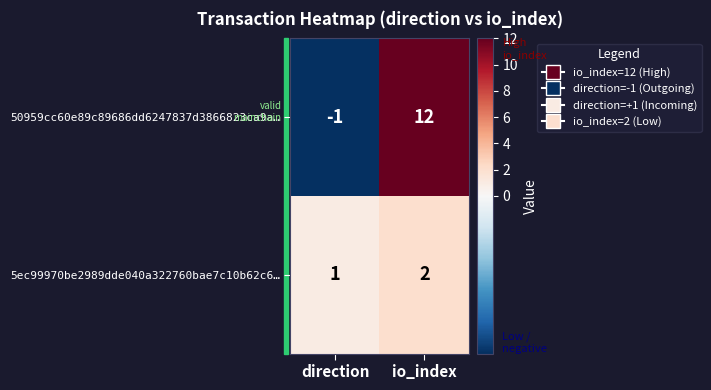

What is the sum of the 50959cc60e89c89686dd6247837d3866823ca9a… values at io_index and direction?

11